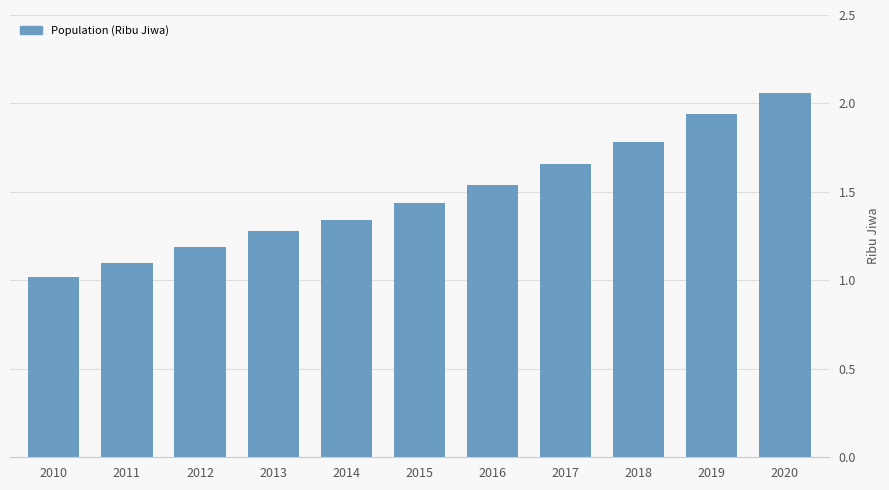

Between 2016 and 2014, which is larger?

2016